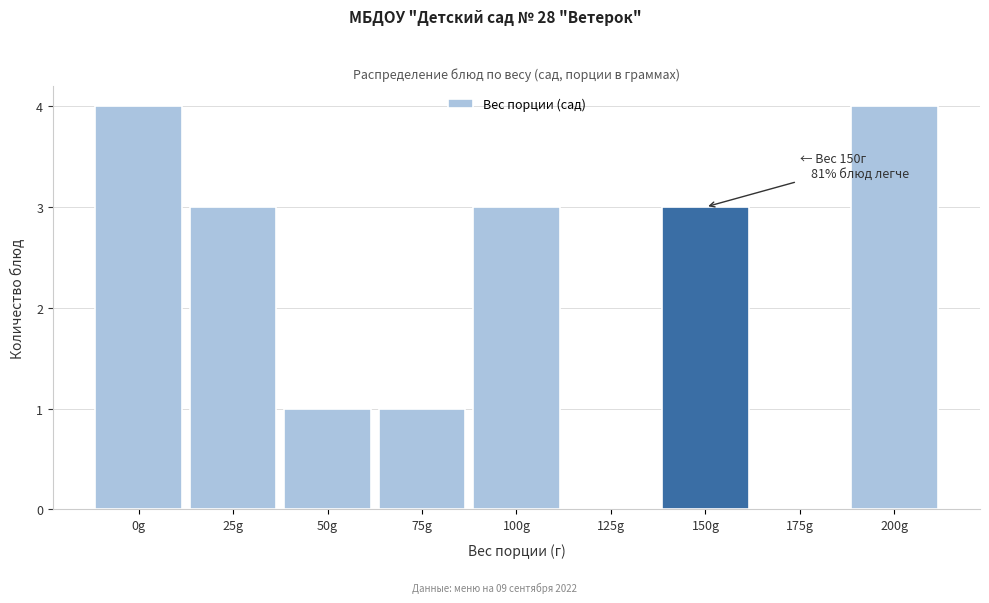

Reading left to right, what are all the values shown in this chart?

0g=4	25g=3	50g=1	75g=1	100g=3	125g=0	150g=3	175g=0	200g=4